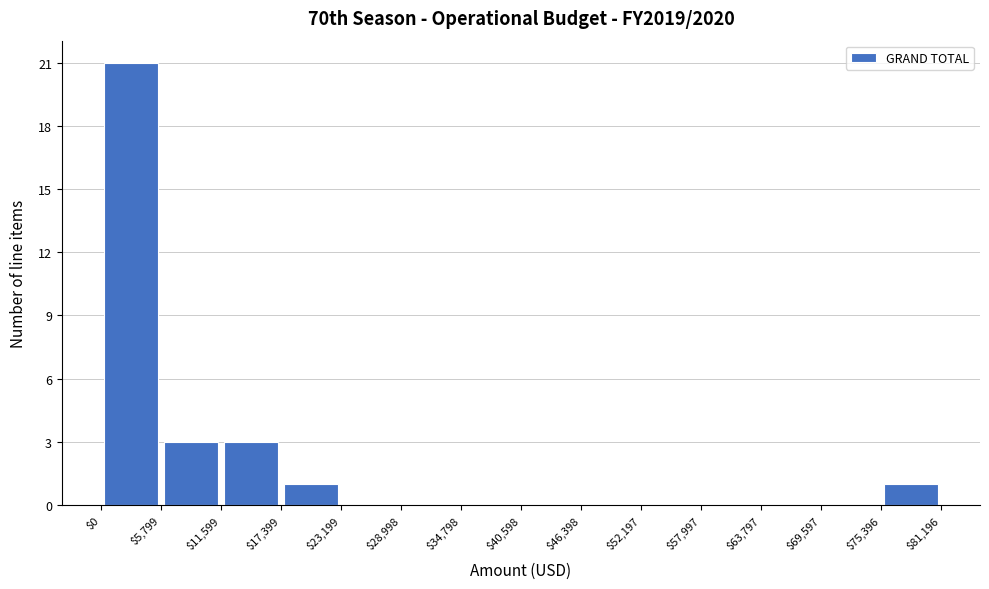

Which range on the x-axis has the tallest bar?

$0 to $5,799